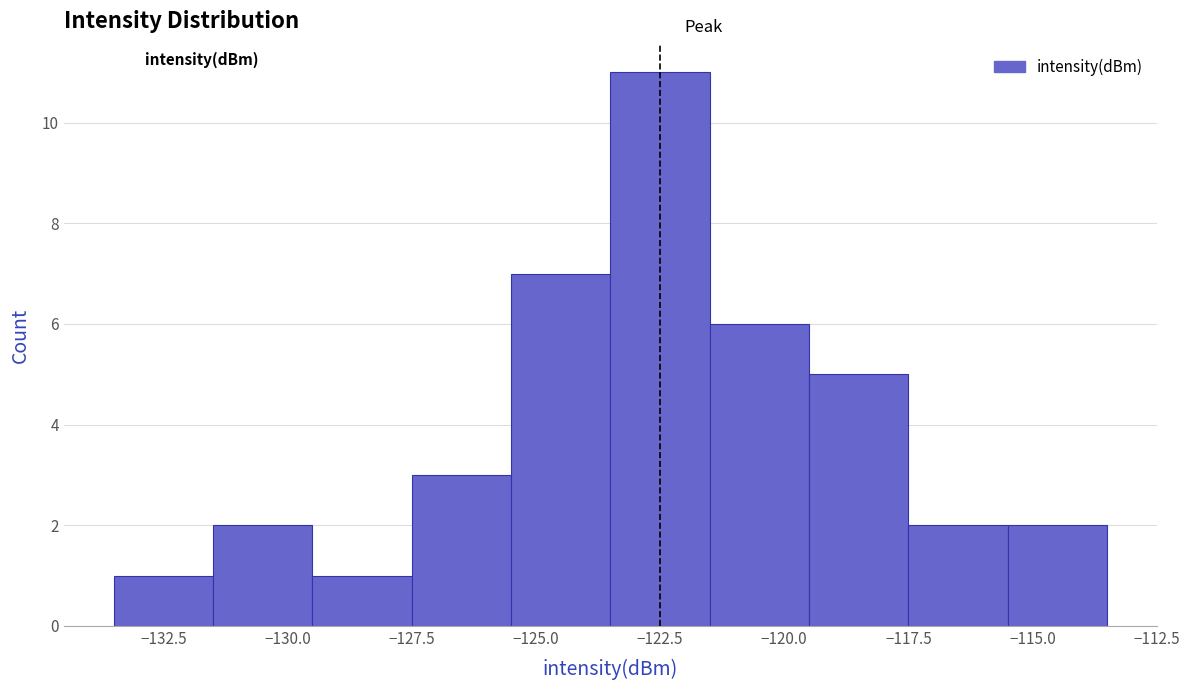

Reading left to right, list every bar in this chart as the range it spans on the x-axis followed by its height. The values are not printed on the chart, so give them approximately, as read against the axis.

-133.5 to -131.5: 1
-131.5 to -129.5: 2
-129.5 to -127.5: 1
-127.5 to -125.5: 3
-125.5 to -123.5: 7
-123.5 to -121.5: 11
-121.5 to -119.5: 6
-119.5 to -117.5: 5
-117.5 to -115.5: 2
-115.5 to -113.5: 2